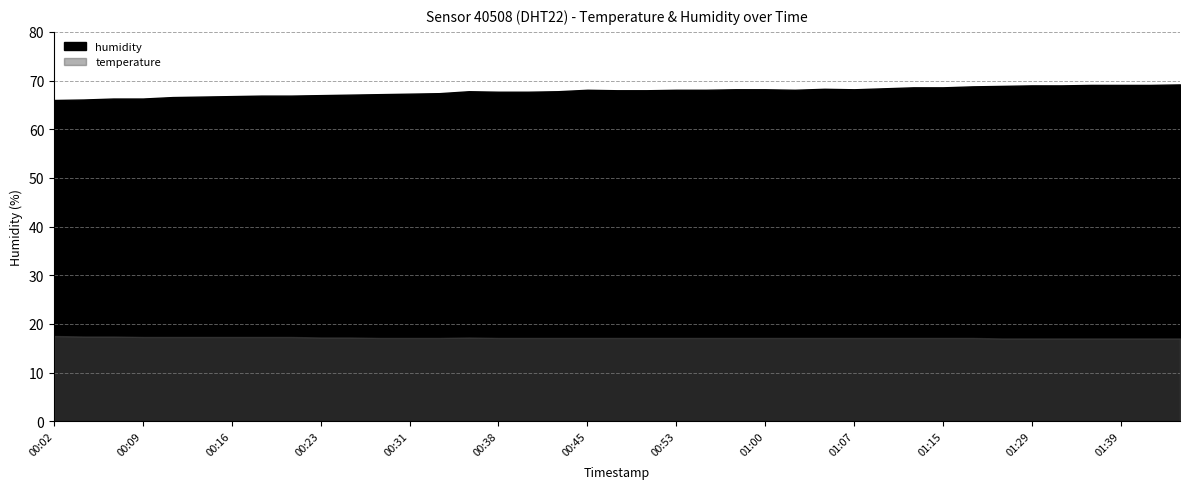

Rank the categories by humidity value from highest to lowest.

01:47, 01:36, 01:39, 01:41, 01:29, 01:34, 01:21, 01:18, 01:12, 01:15, 01:10, 01:05, 00:57, 01:00, 01:07, 00:45, 00:53, 00:55, 01:02, 00:48, 00:50, 00:36, 00:43, 00:38, 00:40, 00:33, 00:31, 00:28, 00:26, 00:23, 00:19, 00:21, 00:16, 00:14, 00:11, 00:06, 00:09, 00:04, 00:02